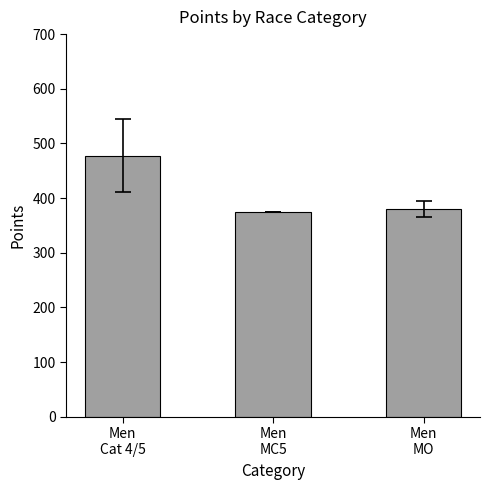

Is it true that the value at Men
MC5 is 528.3?

False